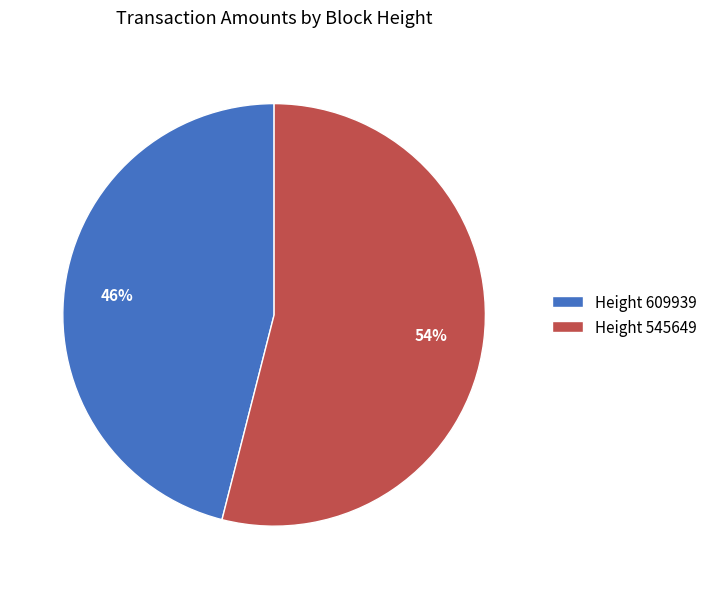

Count the number of slices in the pie.

2